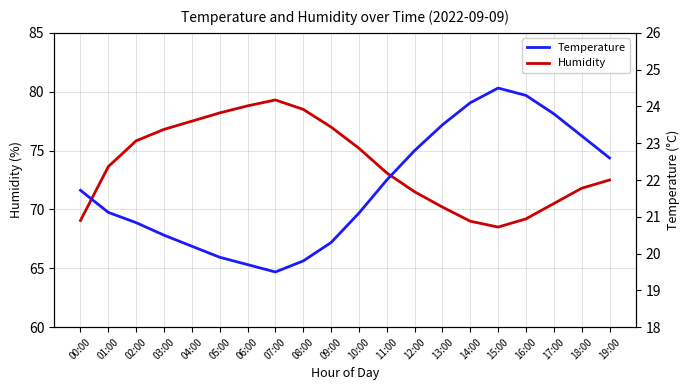

What is the difference between the highest and lowest values at 04:00?

57.3